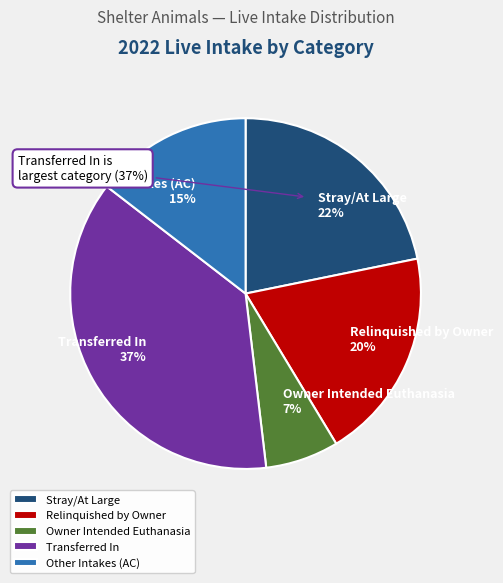

To the nearest percent, what percentage of the pie is Owner Intended Euthanasia?

7%